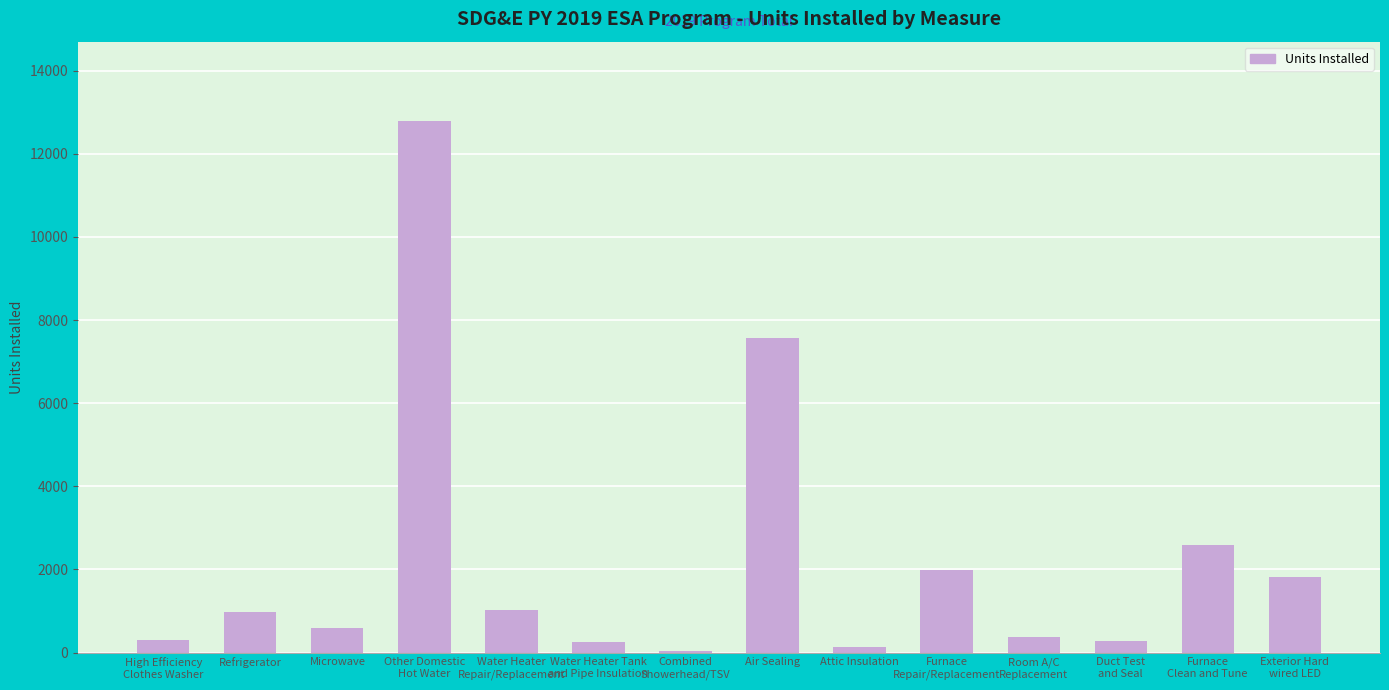

What is the greatest value displayed?

12780